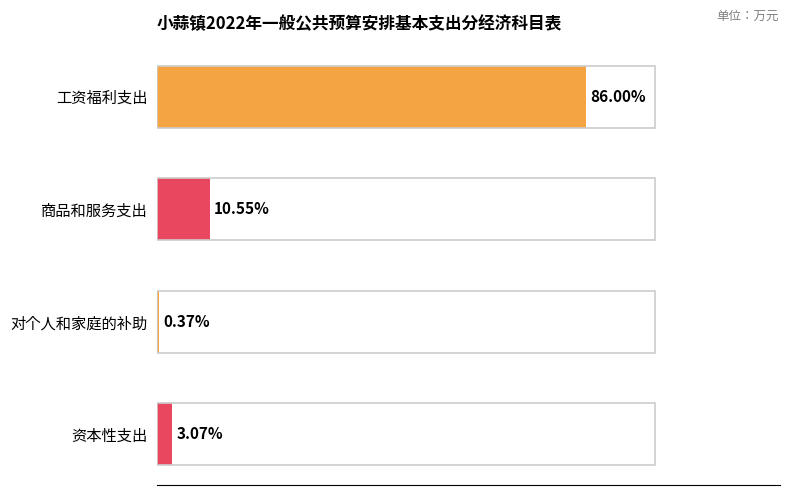

Are the bars horizontal?

Yes